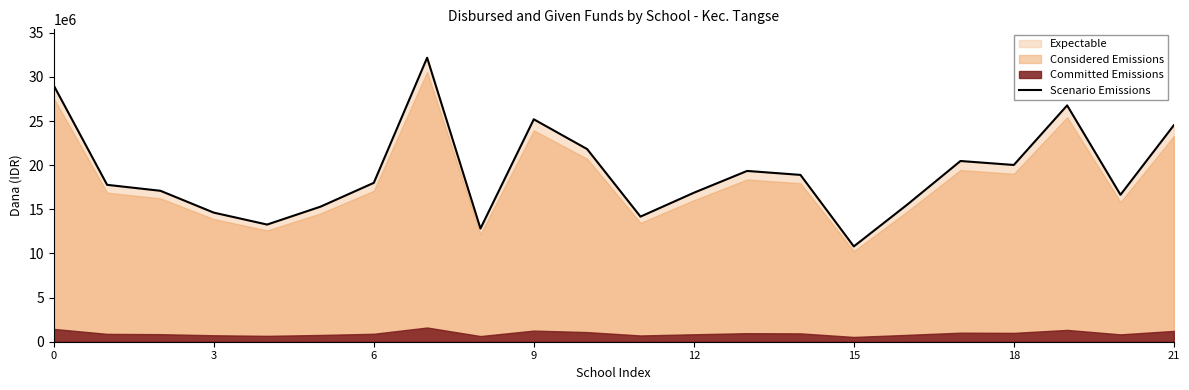

How many categories are shown in the chart?

22